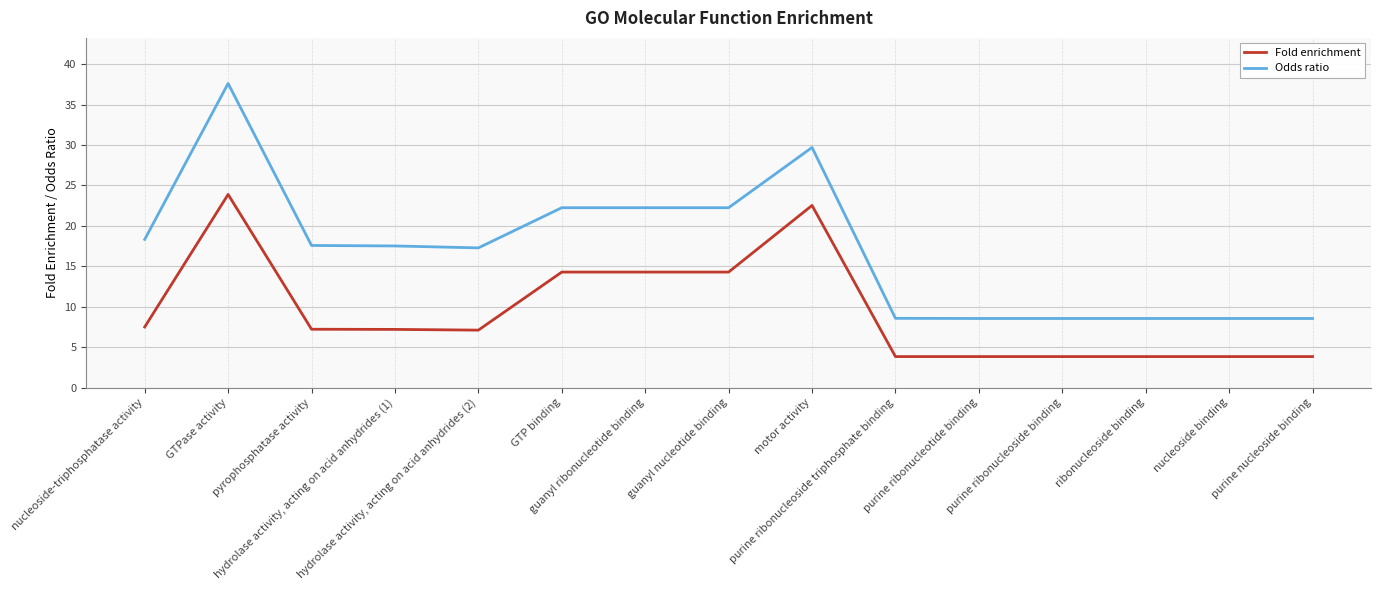

Which series has the largest range (max minus min)?

Odds ratio